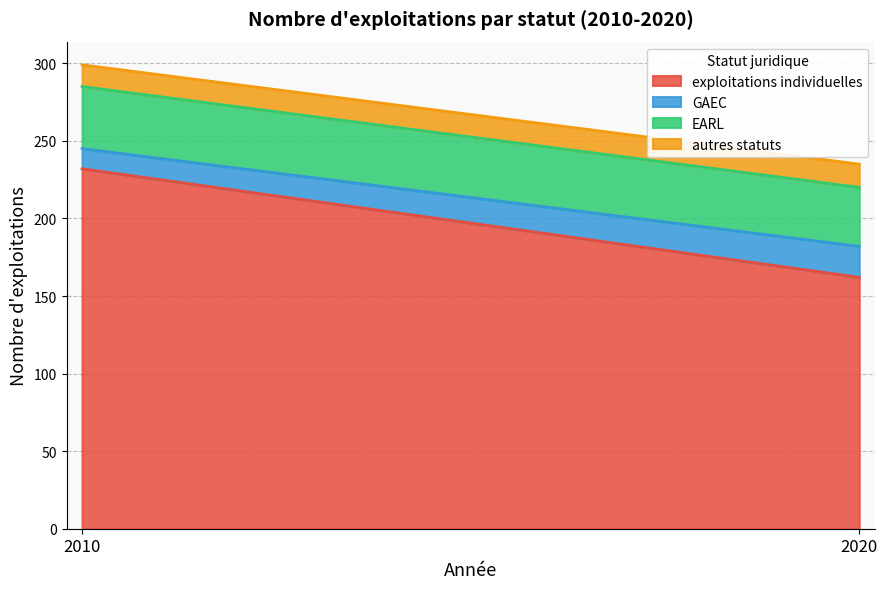

Does the chart have visible grid lines?

Yes